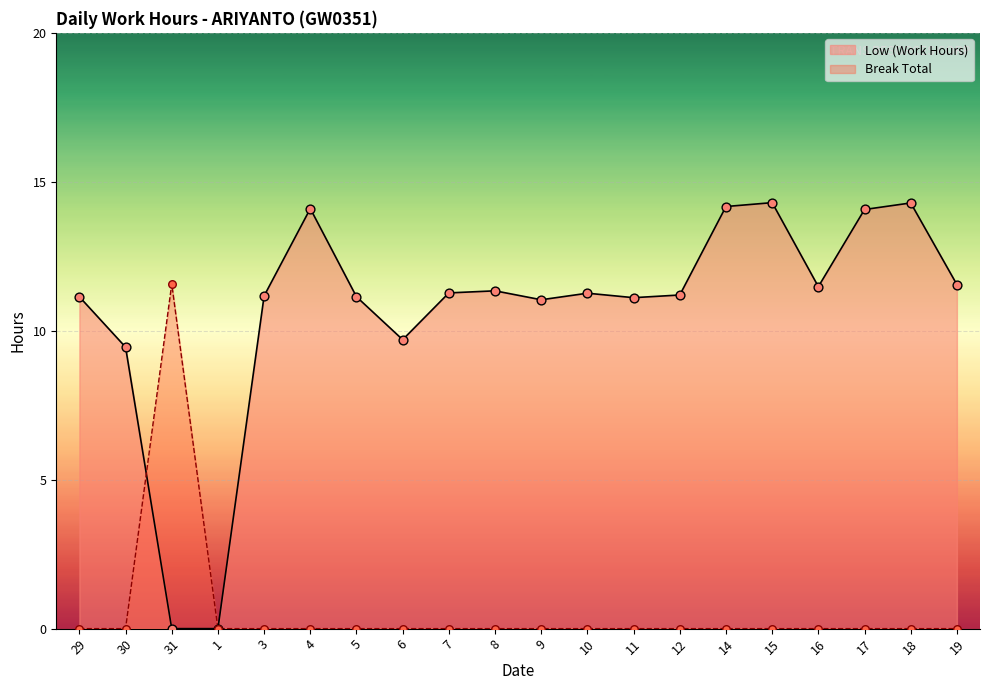

What are all the series names shown in the legend?

Low (Work Hours), Break Total